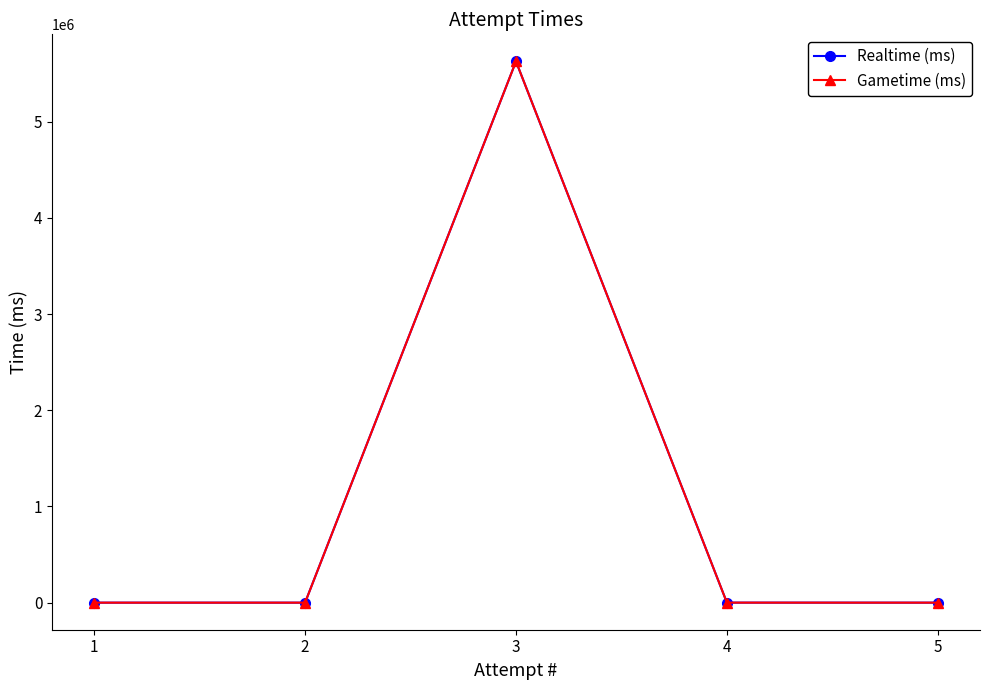

Which label corresponds to the largest value in the chart?

3